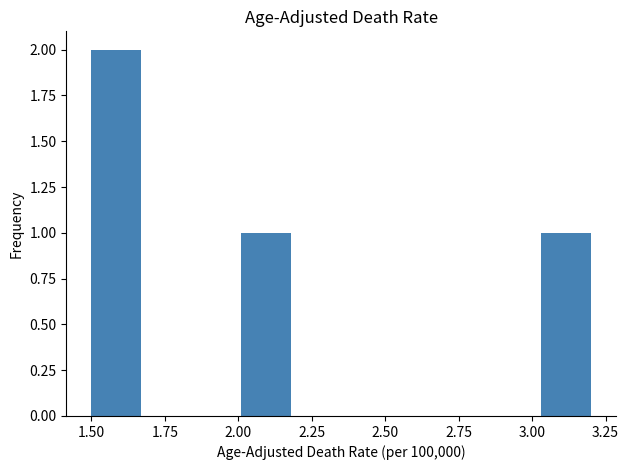

Read against the x-axis, roughly where is the centre of the tallest bar?

1.60